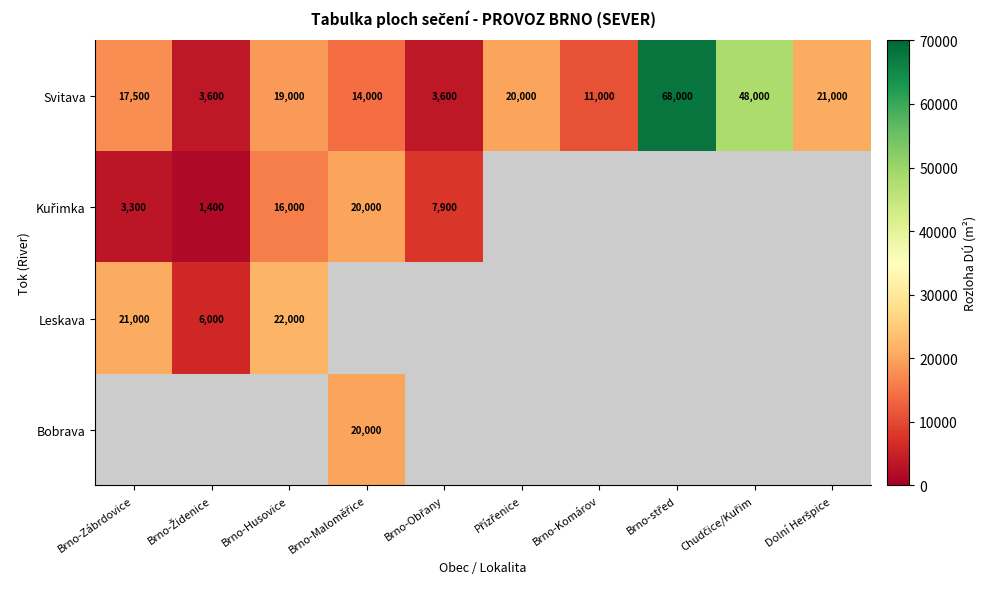

Is it true that Svitava equals 17500 at Brno-Zábrdovice?

True